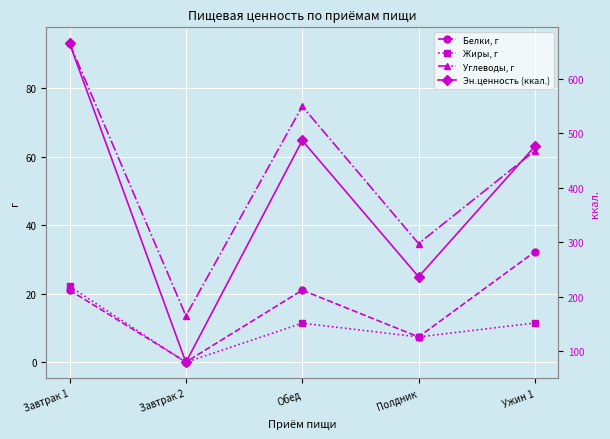

True or false: Жиры, г and Белки, г intersect in this chart.

True